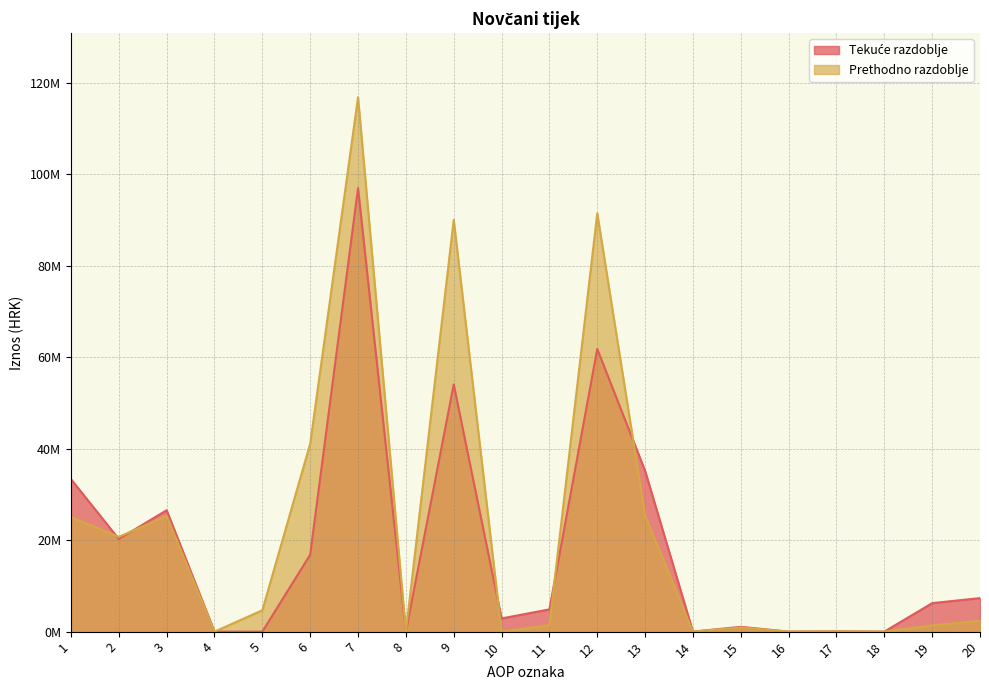

At which category does the chart reach its minimum across all series?

4